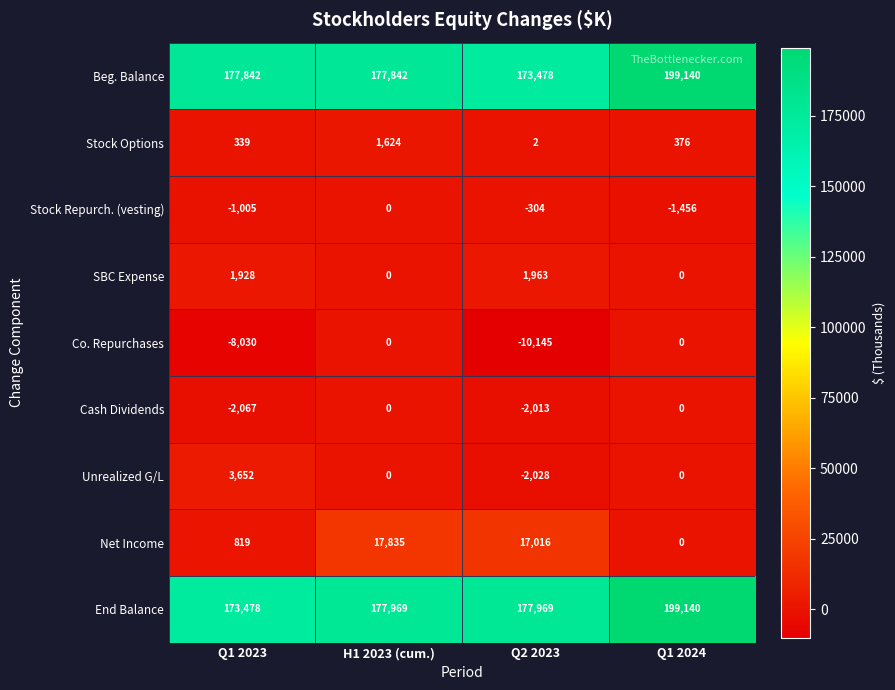

What is the smallest value displayed?

-10145